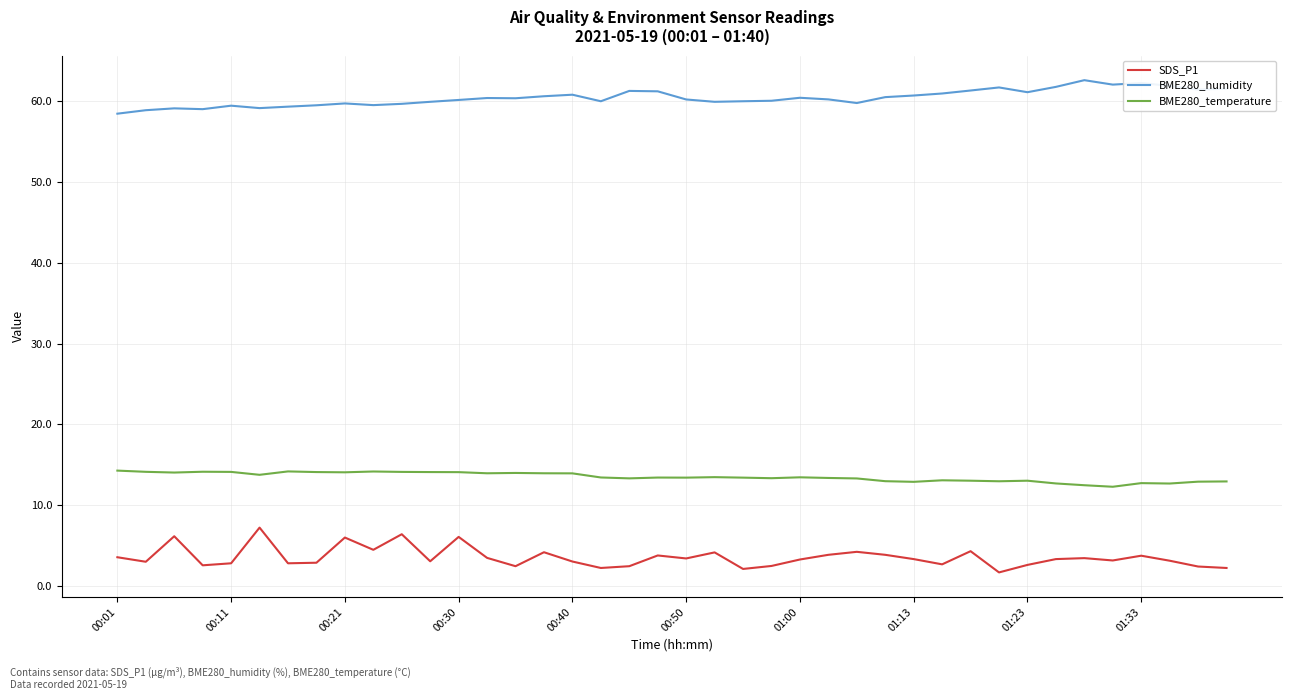

True or false: SDS_P1 and BME280_temperature intersect in this chart.

False